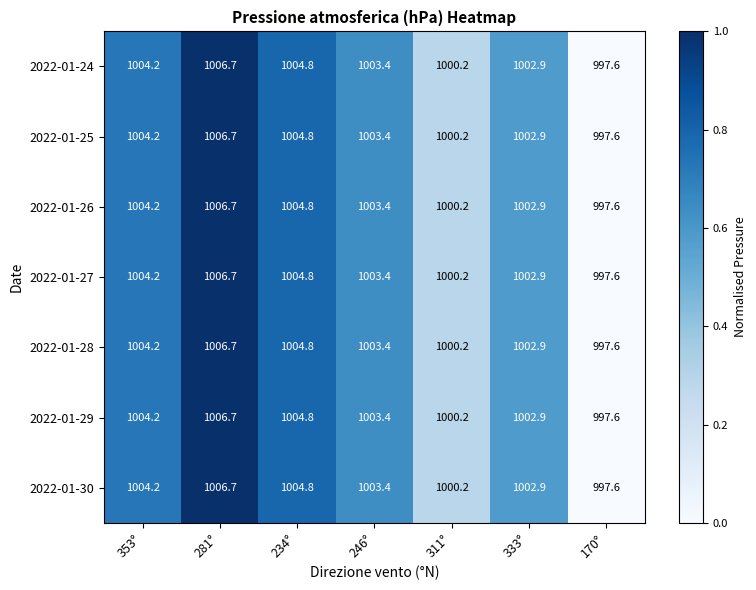

What is the total value across all series at 311°?

7001.4